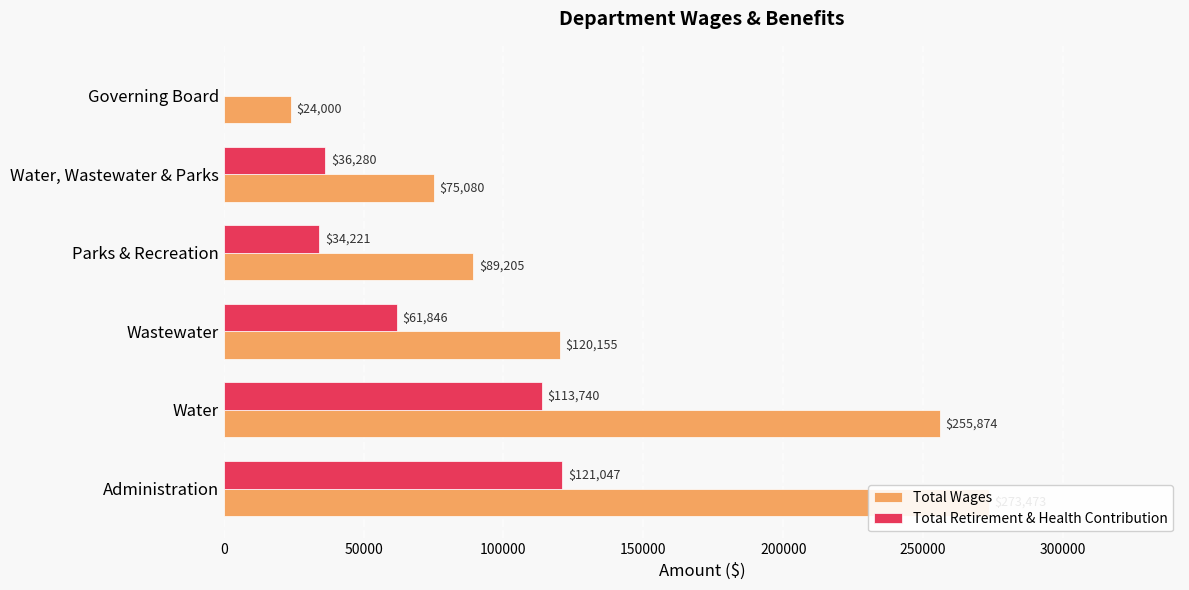

Which series changed the most between 150000 and 200000?

Total Wages